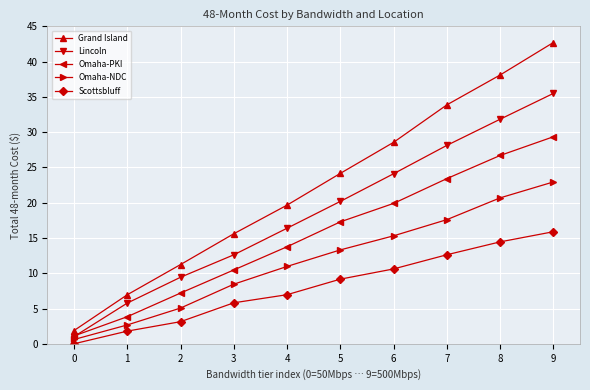

Which series has the largest total across all categories?

Grand Island